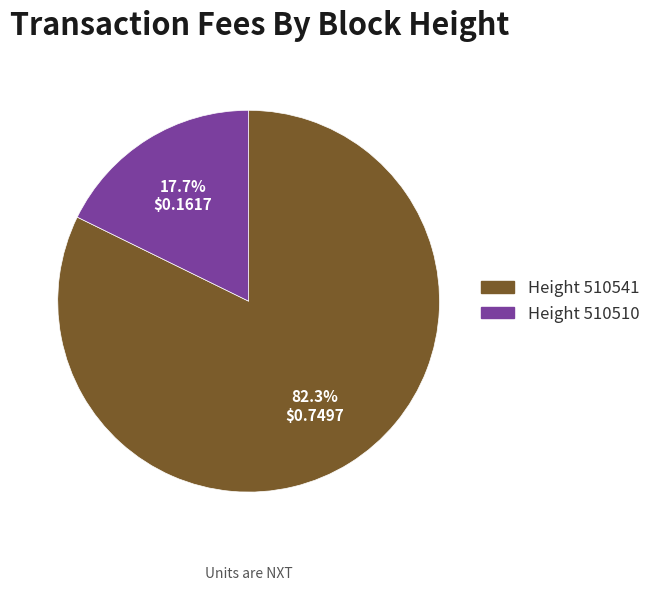

Is there any slice that represents more than half of the pie?

Yes